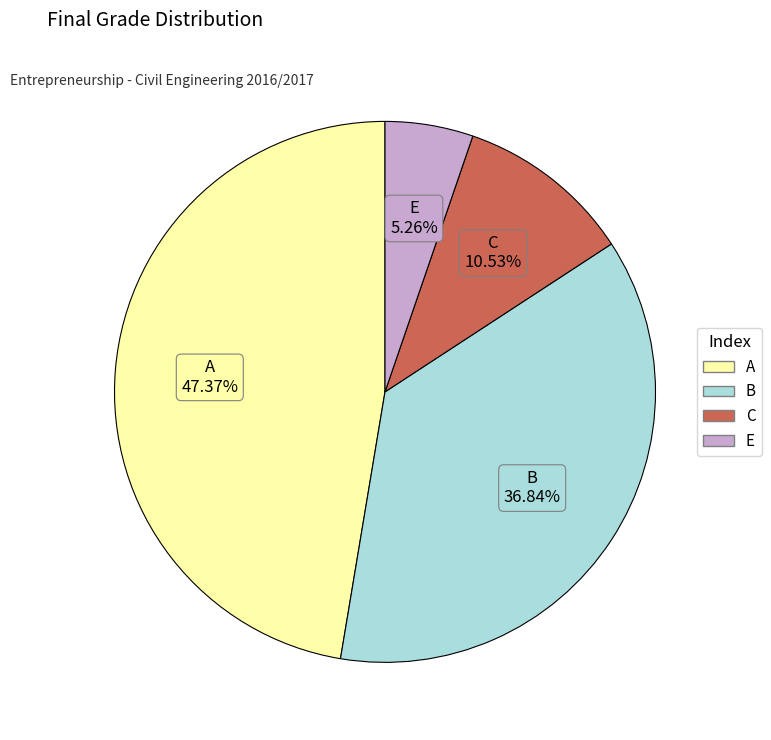

Rank the categories by value from lowest to highest.

E, C, B, A